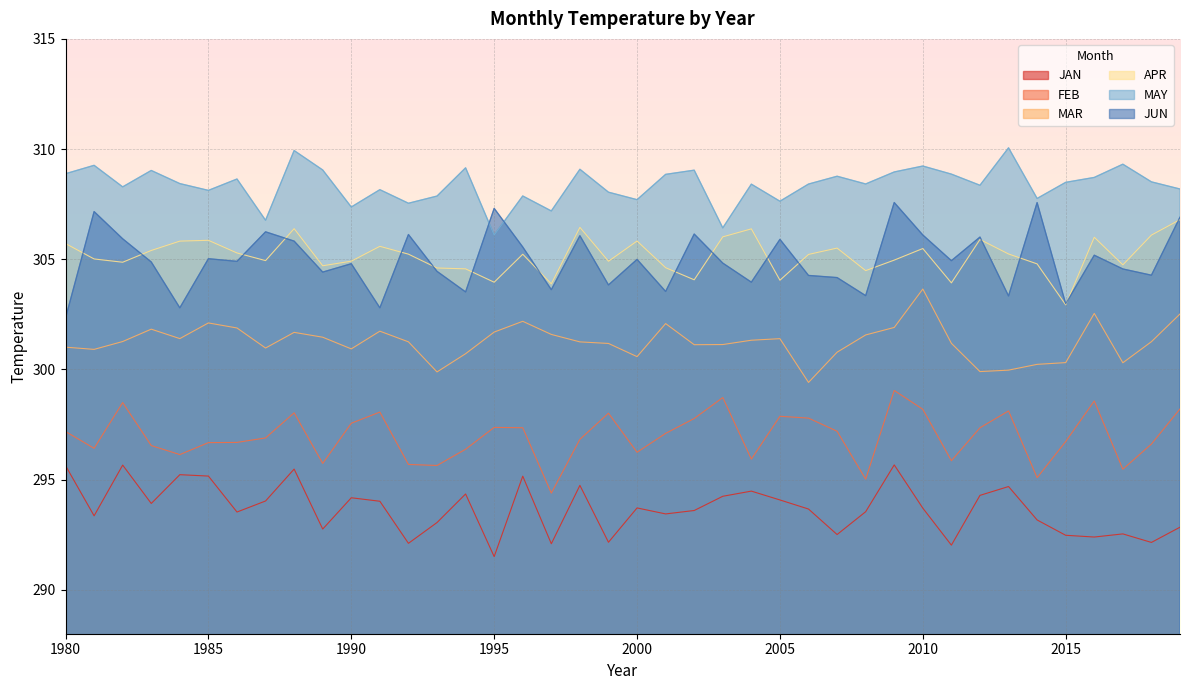

True or false: MAY has a value of 539.2 at 1981.

False